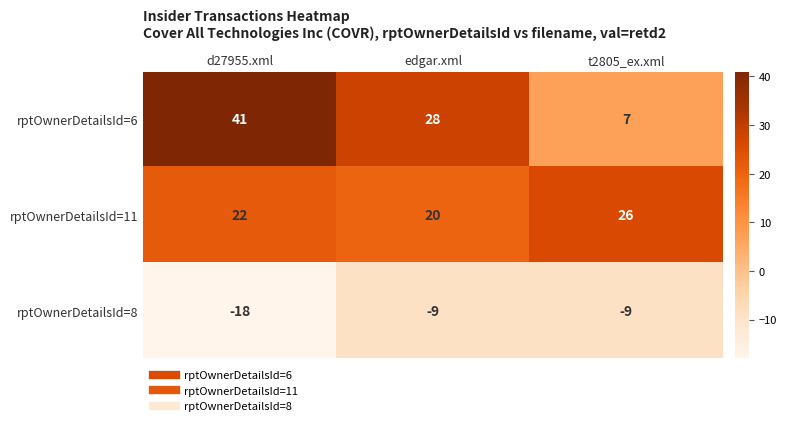

Which series has the widest spread of values?

rptOwnerDetailsId=6